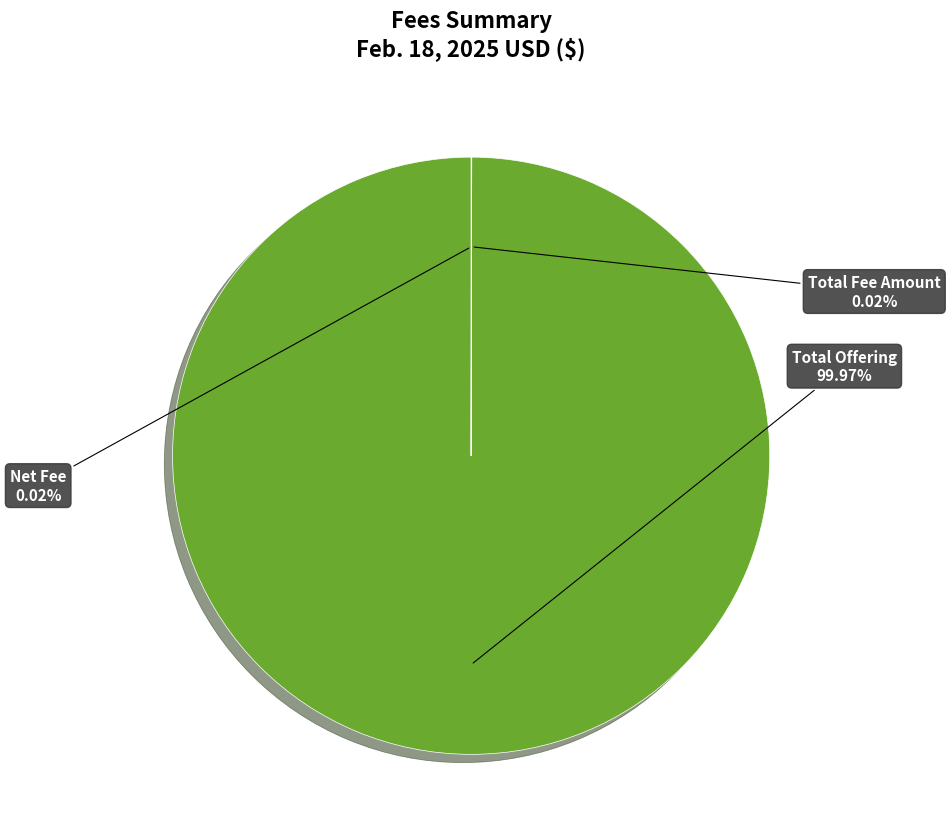

Is there a majority slice in this chart?

Yes